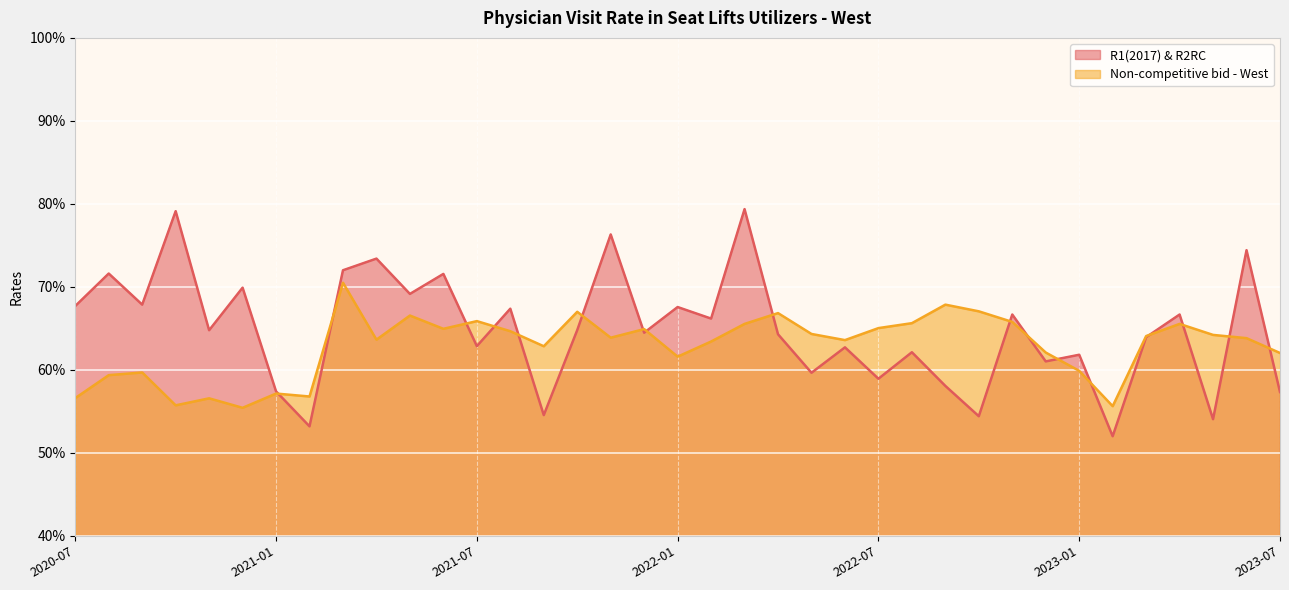

What is the total value across all series at 2021-06?

1.4